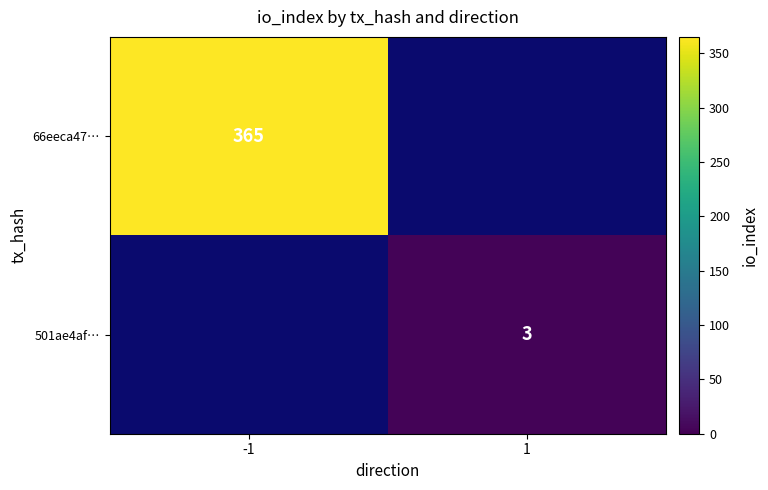

True or false: 66eeca47… has a value of 475 at -1.

False